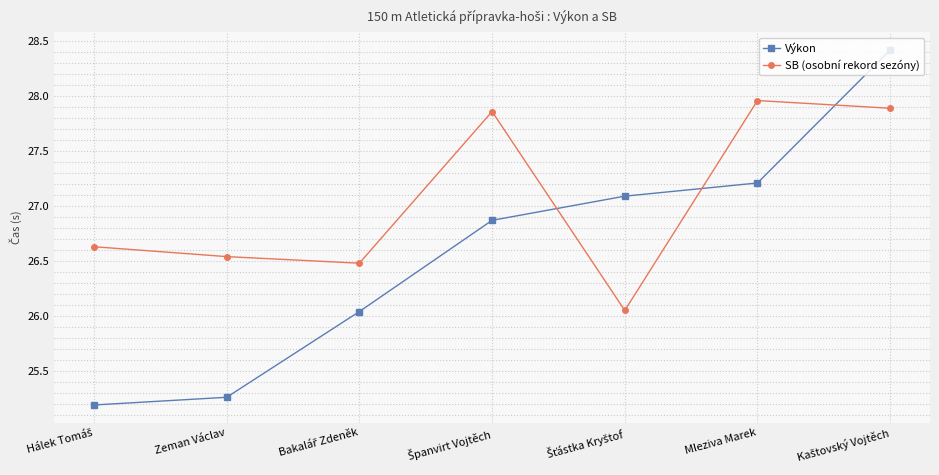

Read the Výkon value at Mleziva Marek.

27.2